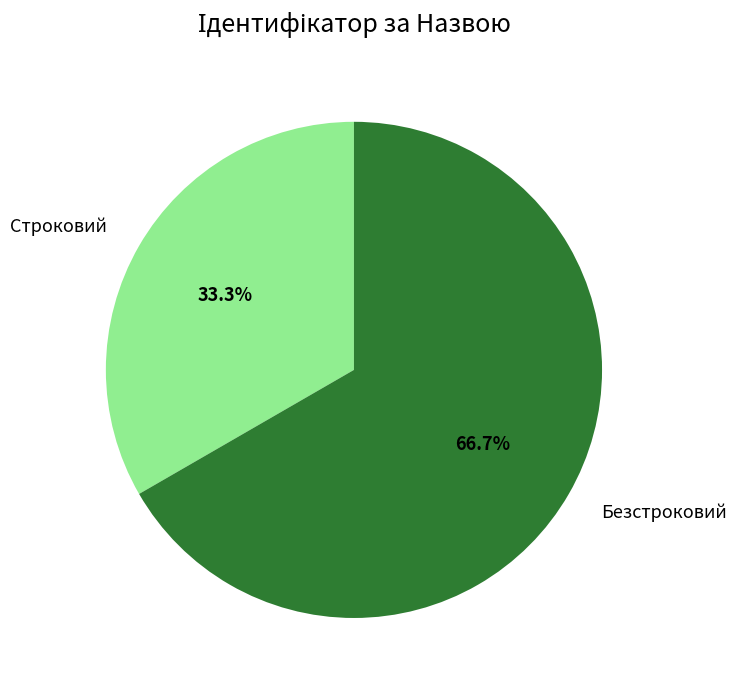

To the nearest percent, what is the average slice percentage?

50%